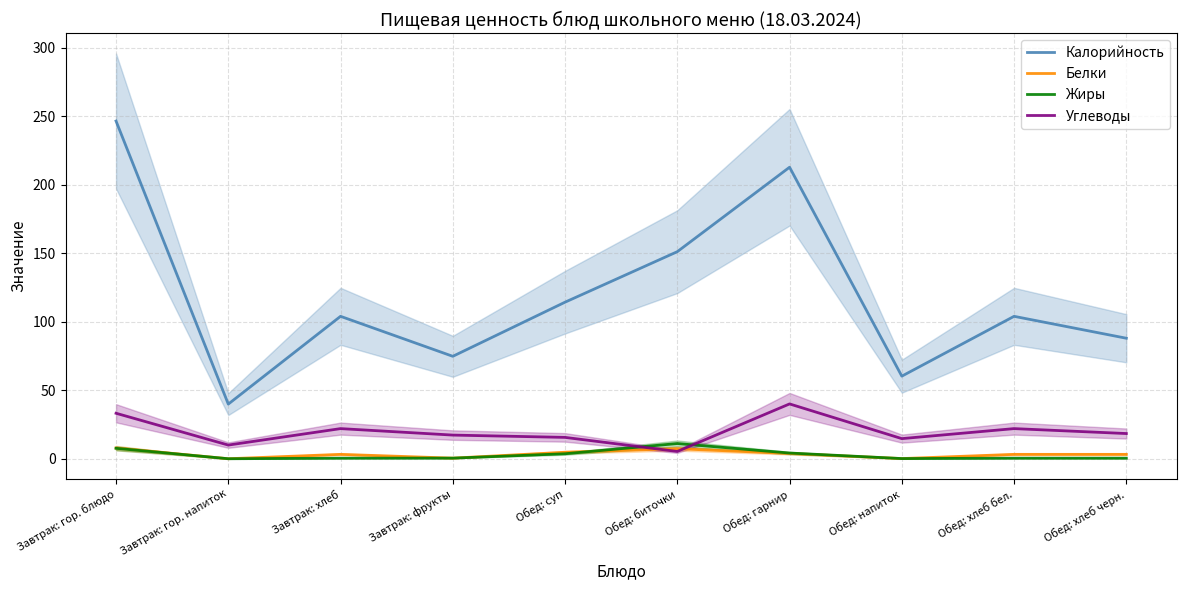

Does the chart display data point markers on the line(s)?

No